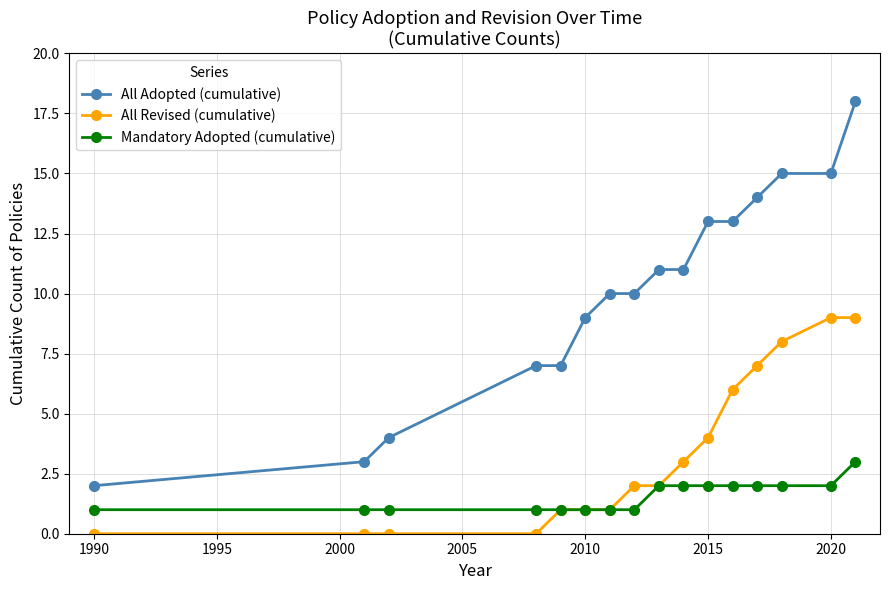

How many data points in Mandatory Adopted (cumulative) are less than 2?

8